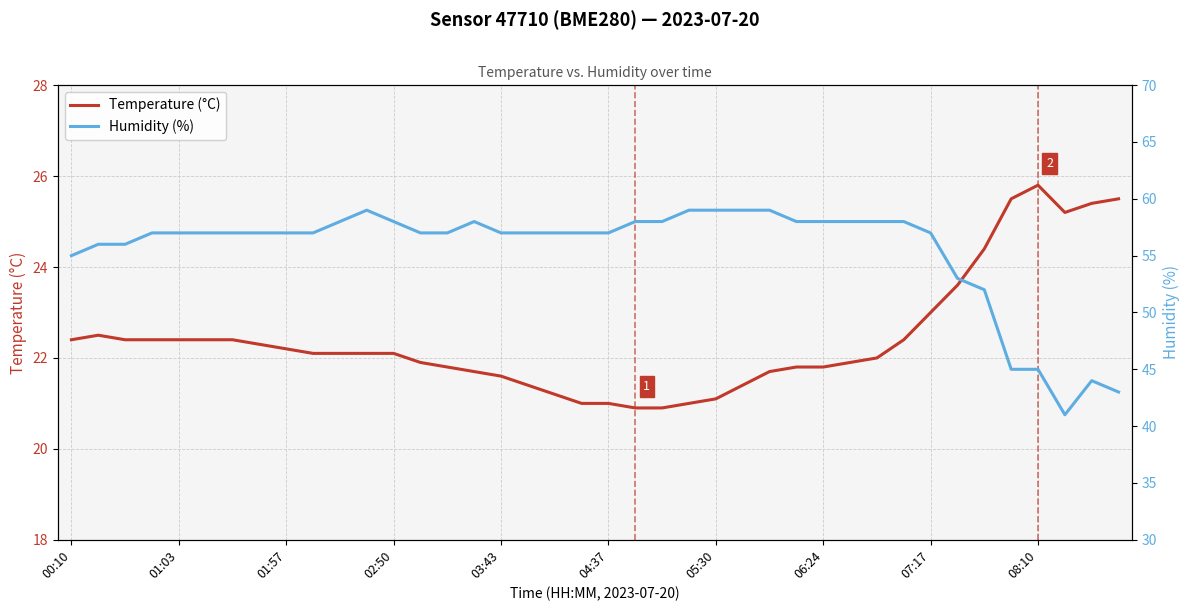

True or false: Temperature (°C) has a value of 23.0 at 07:17.

True